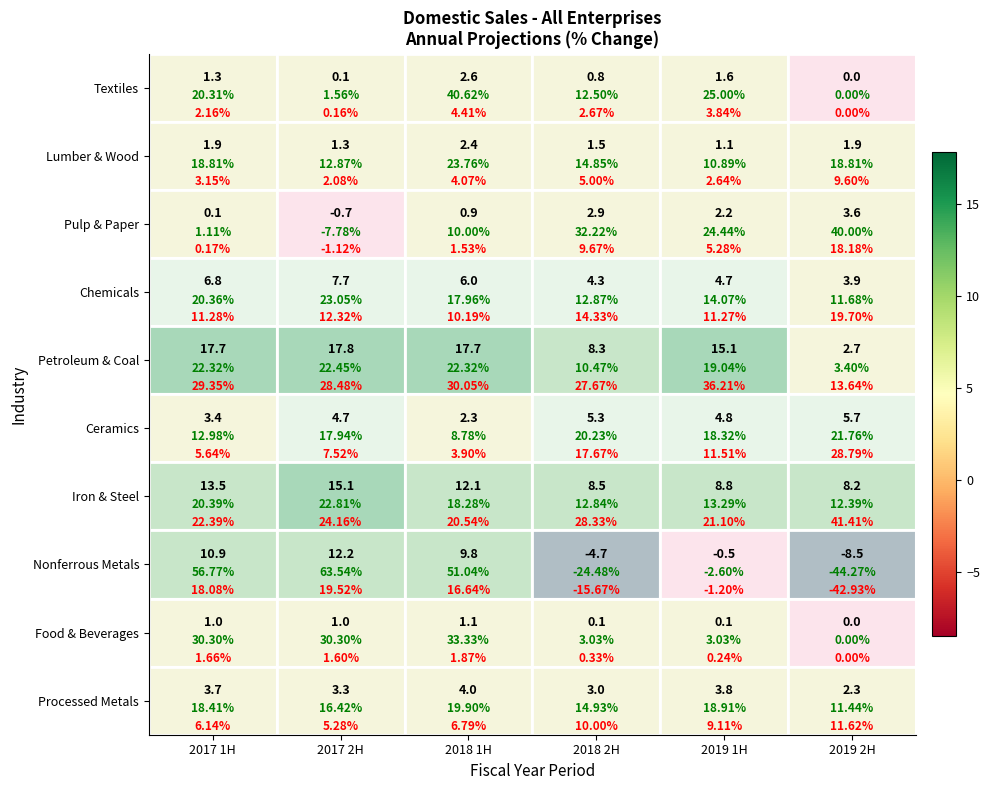

What is the difference between the maximum and minimum values in the Lumber & Wood series?

1.3